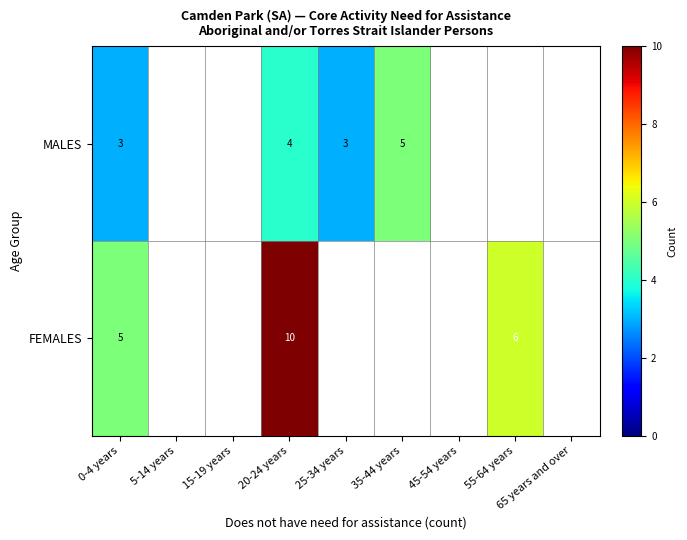

True or false: FEMALES has a value of 8 at 0-4 years.

False